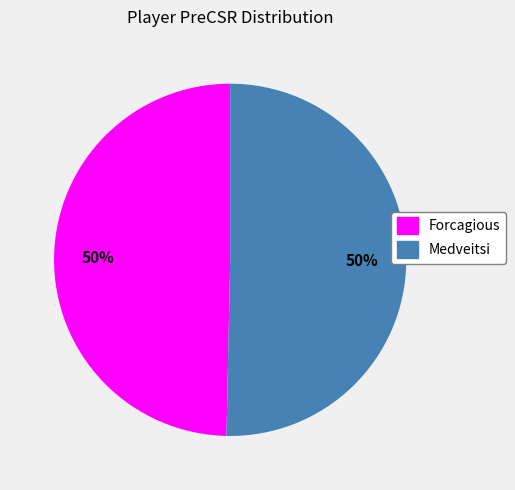

What percentage is the Forcagious slice, to the nearest percent?

50%